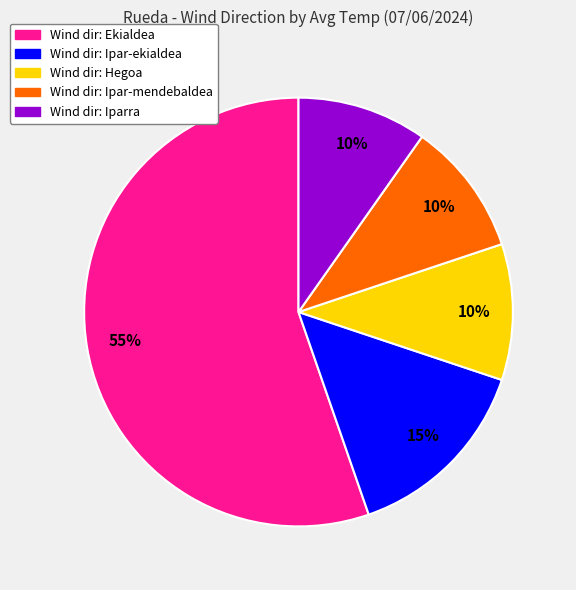

To the nearest percent, what is the average slice percentage?

20%